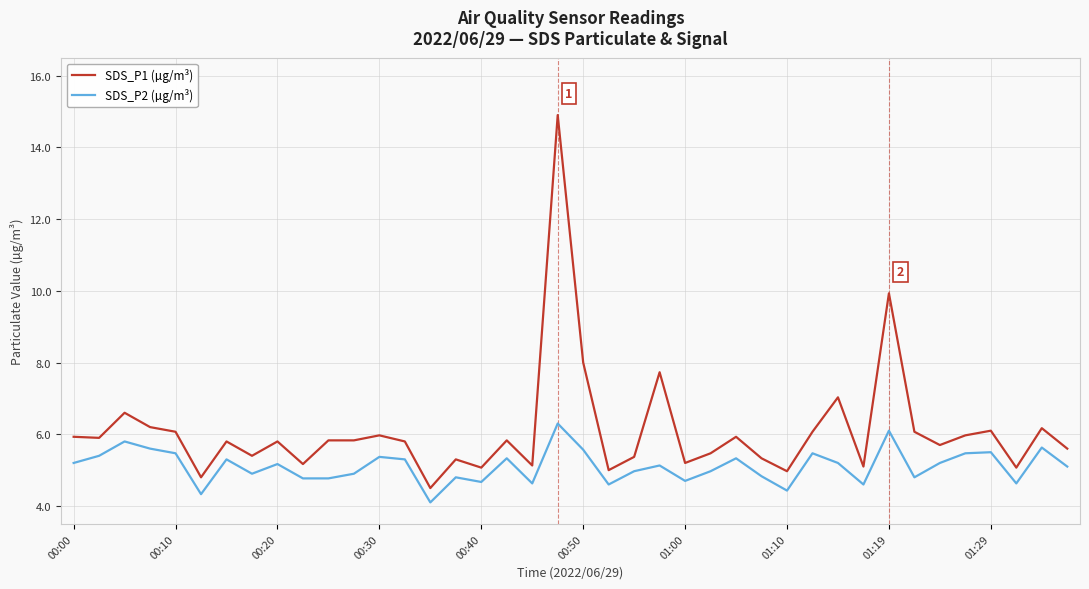

Which series has the largest range (max minus min)?

SDS_P1 (µg/m³)